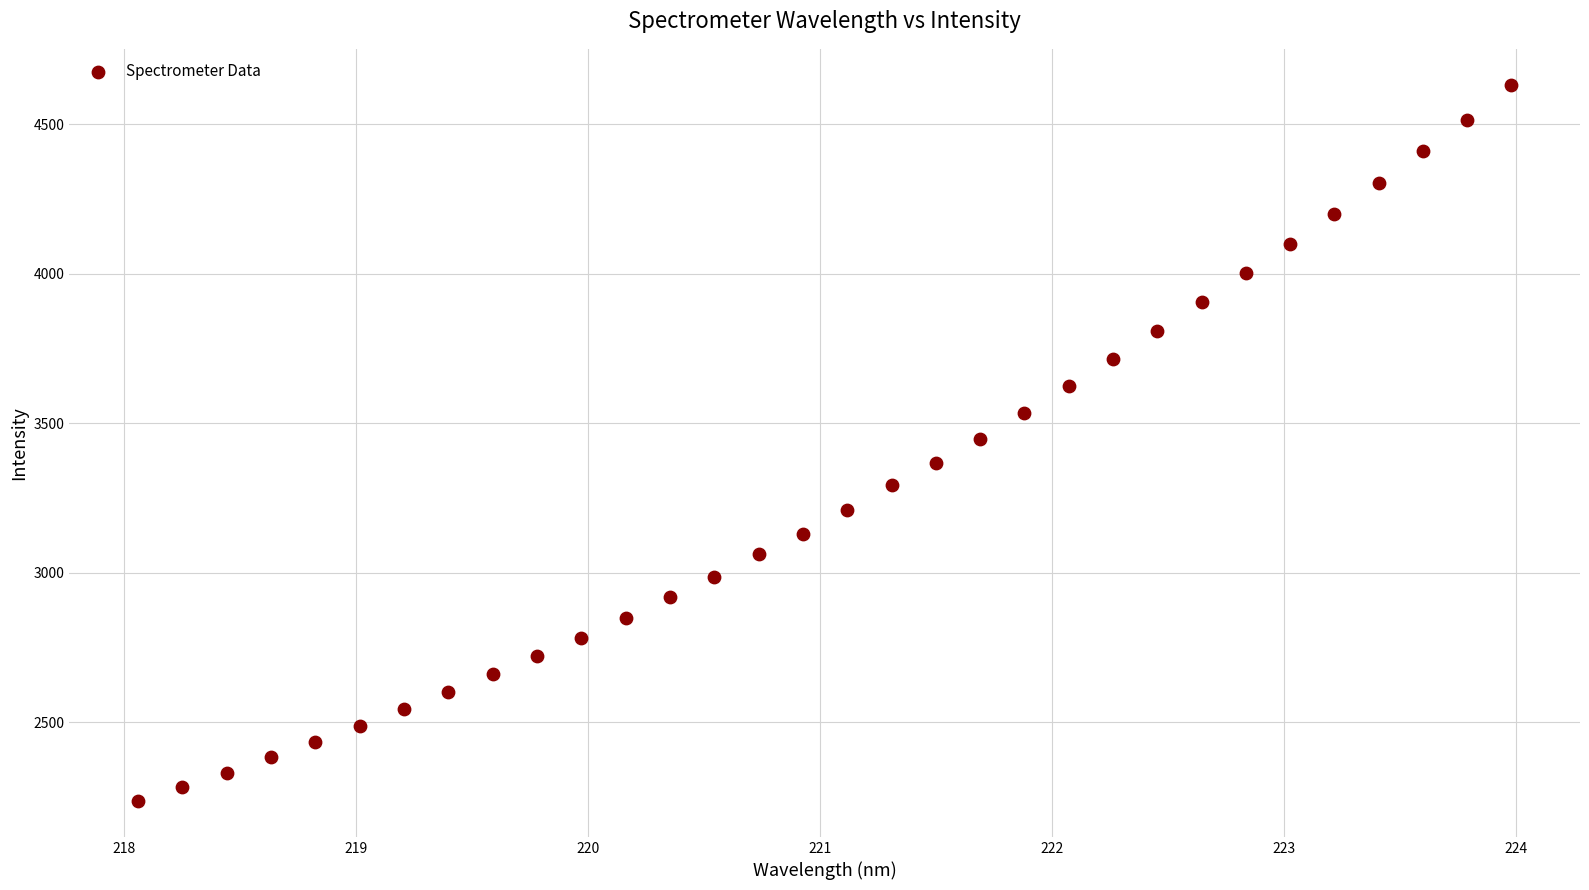

What is the range of X values (max minus min)?

5.9